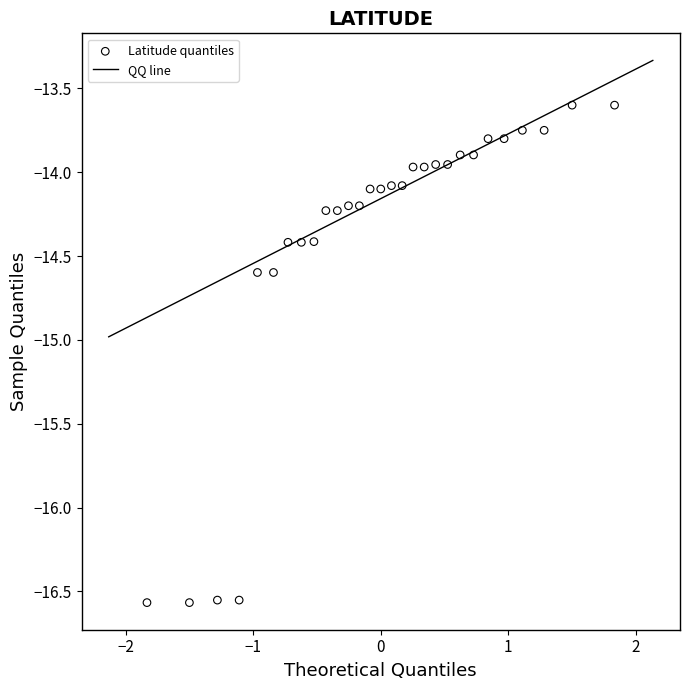

What is the range of X values (max minus min)?

3.7